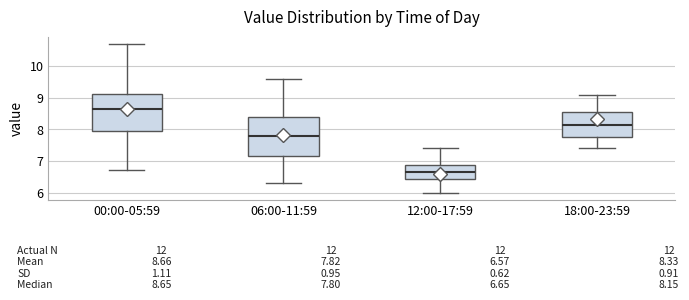

Which box's median line is the highest?

00:00-05:59